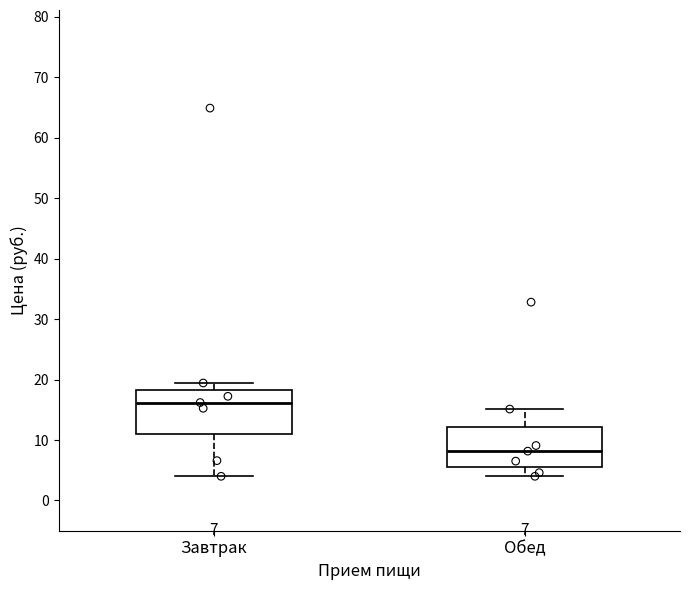

Which box has the highest median line?

Завтрак